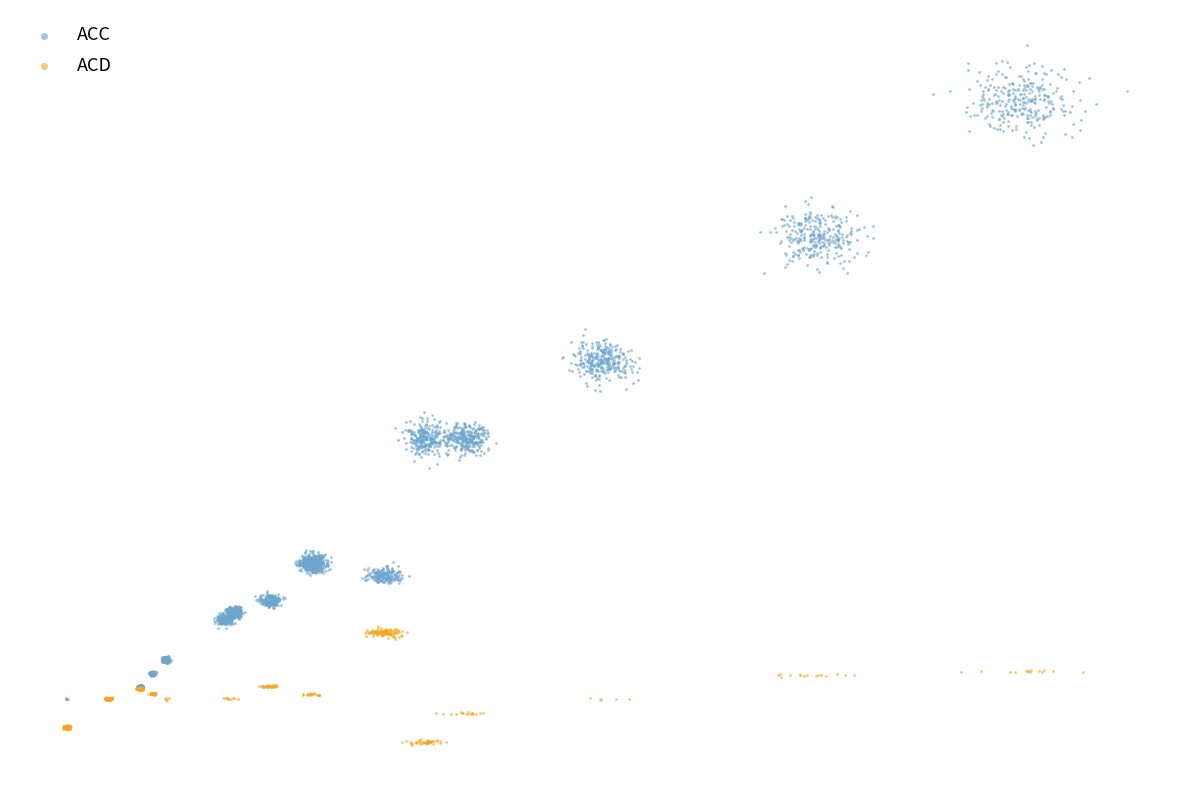

What are all the series names shown in the legend?

ACC, ACD